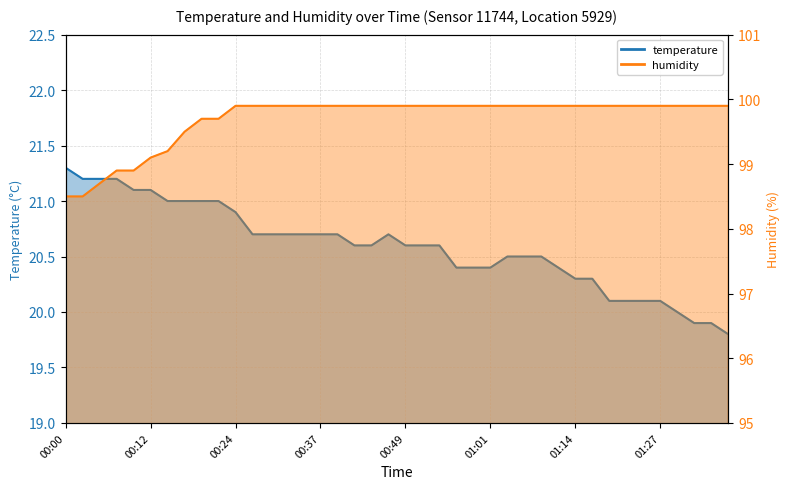

What are all the series names shown in the legend?

temperature, humidity